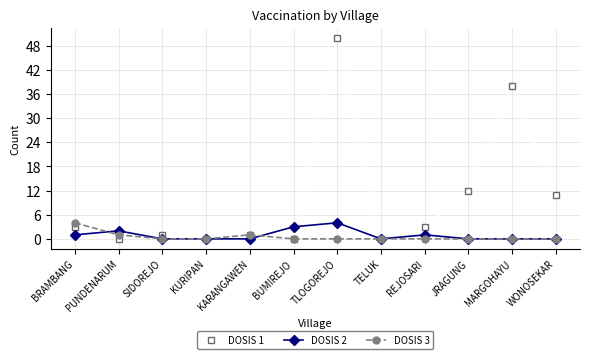

Where is the first local maximum for DOSIS 1?

SIDOREJO